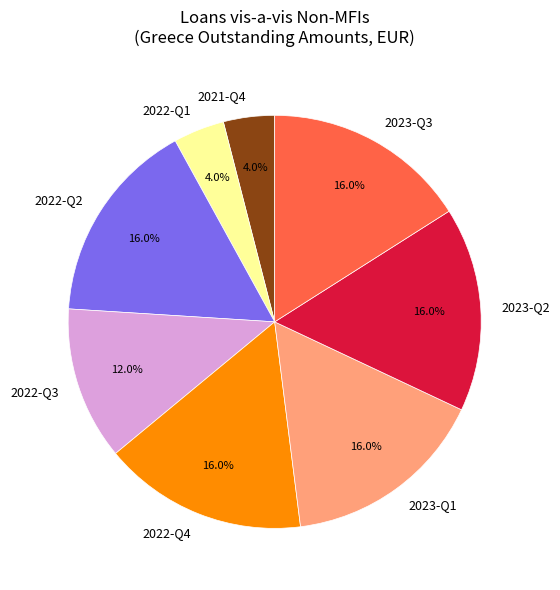

Combined, what portion of the pie is 2022-Q2 and 2023-Q2?

32.0%